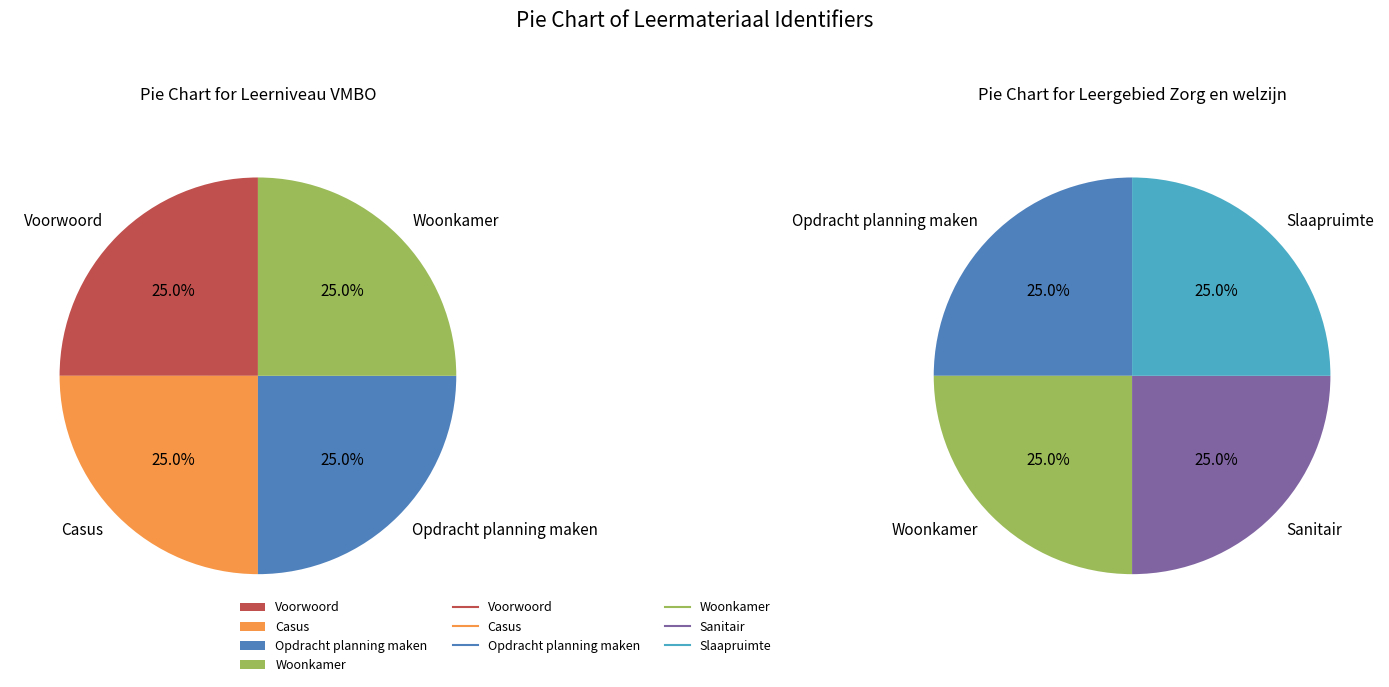

True or false: Slaapruimte accounts for 3% of the total.

False